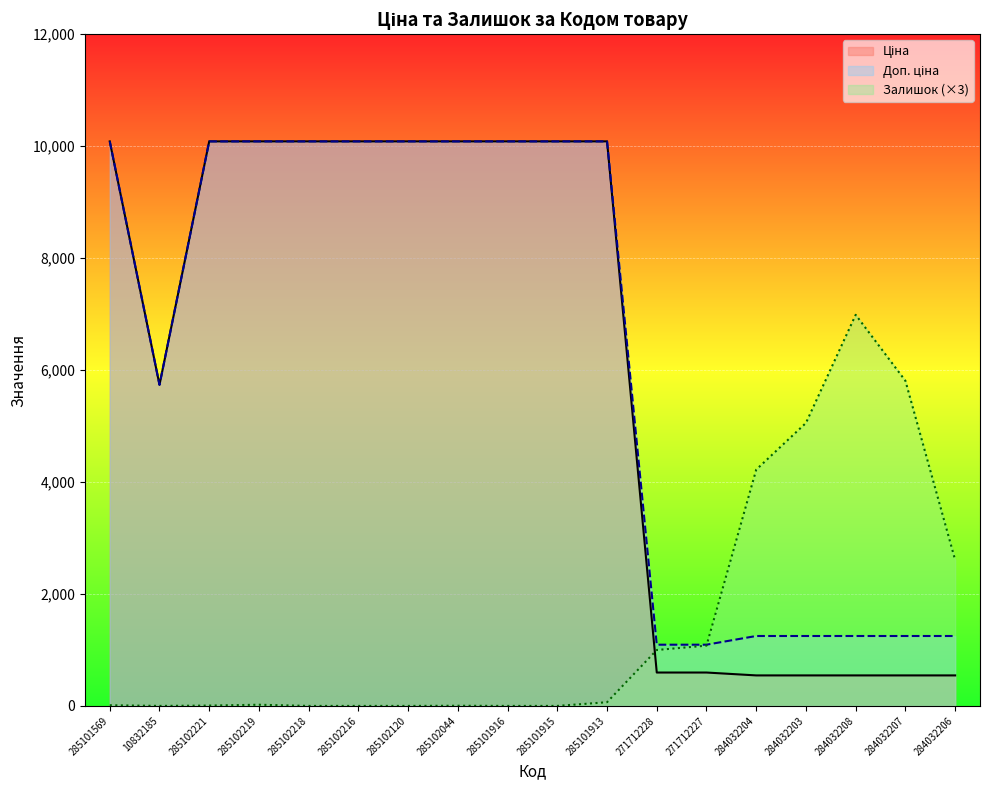

Reading right to left, what are all the values shown in this chart?

Ціна: 545.0	545.0	545.0	545.0	545.0	596.5	596.5	10085.8	10085.8	10085.8	10085.8	10085.8	10085.8	10085.8	10085.8	10085.8	5736.9	10085.8
Доп. ціна: 1249.1	1249.1	1249.1	1249.1	1249.1	1093.7	1093.7	10085.8	10085.8	10085.8	10085.8	10085.8	10085.8	10085.8	10085.8	10085.8	5736.9	10085.8
Залишок: 2607.0	5808.0	6987.0	5055.0	4221.0	1077.0	999.0	66.0	0.0	0.0	3.0	0.0	0.0	0.0	21.0	6.0	0.0	12.0